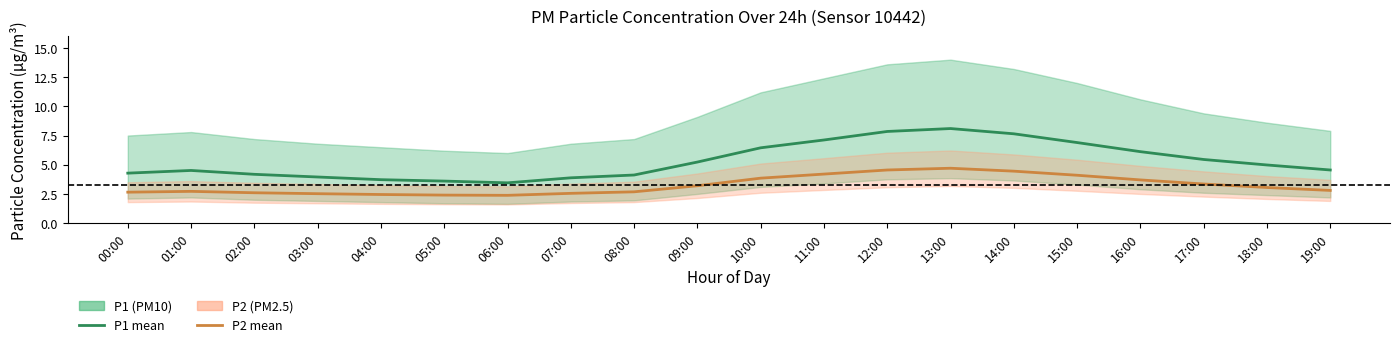

Rank the series by their average value, from highest to lowest.

P1 (PM10) mean, P2 (PM2.5) mean